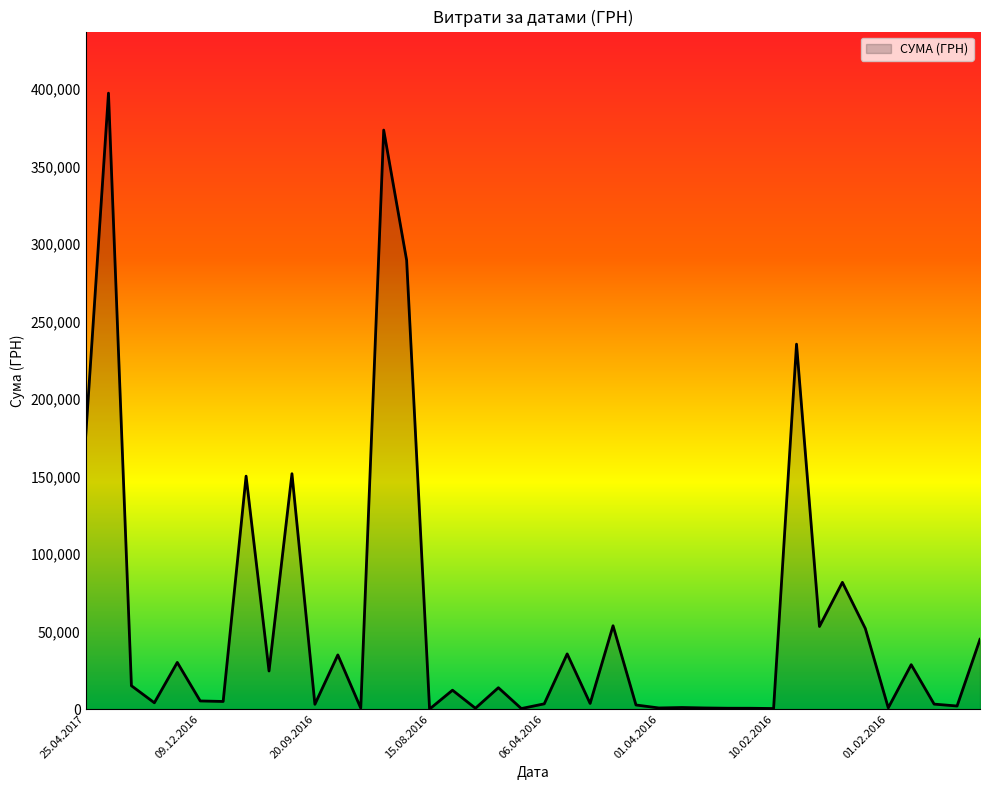

Count the number of categories in the chart.

40